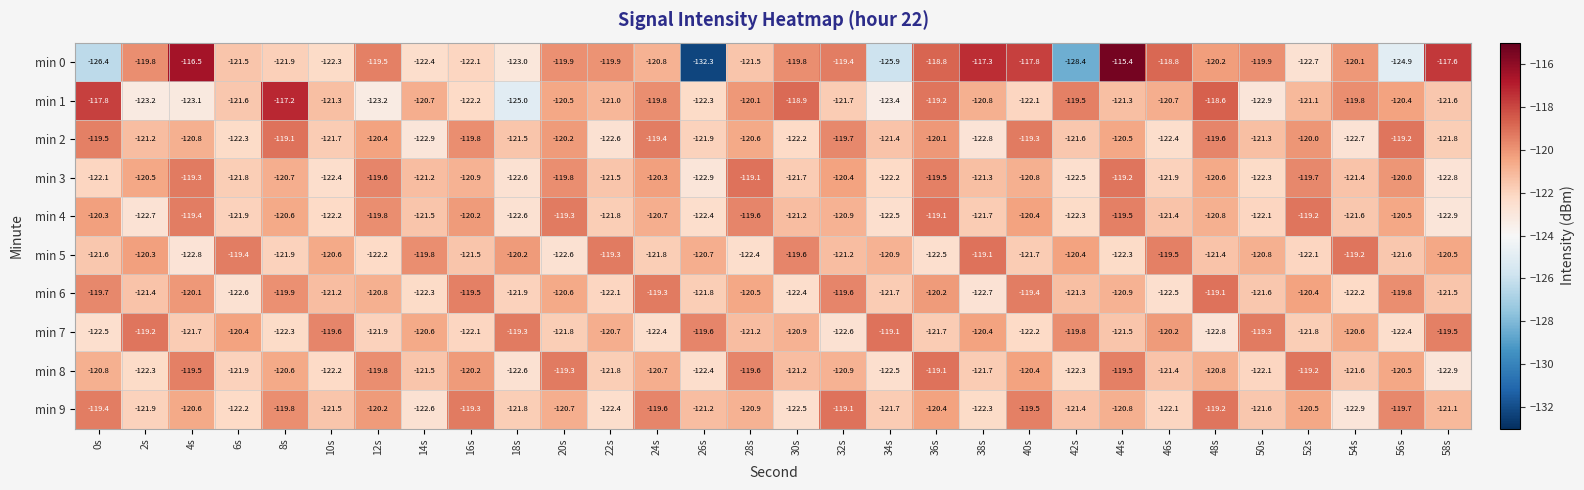

What is the sum of all min 1 values?

-3631.0